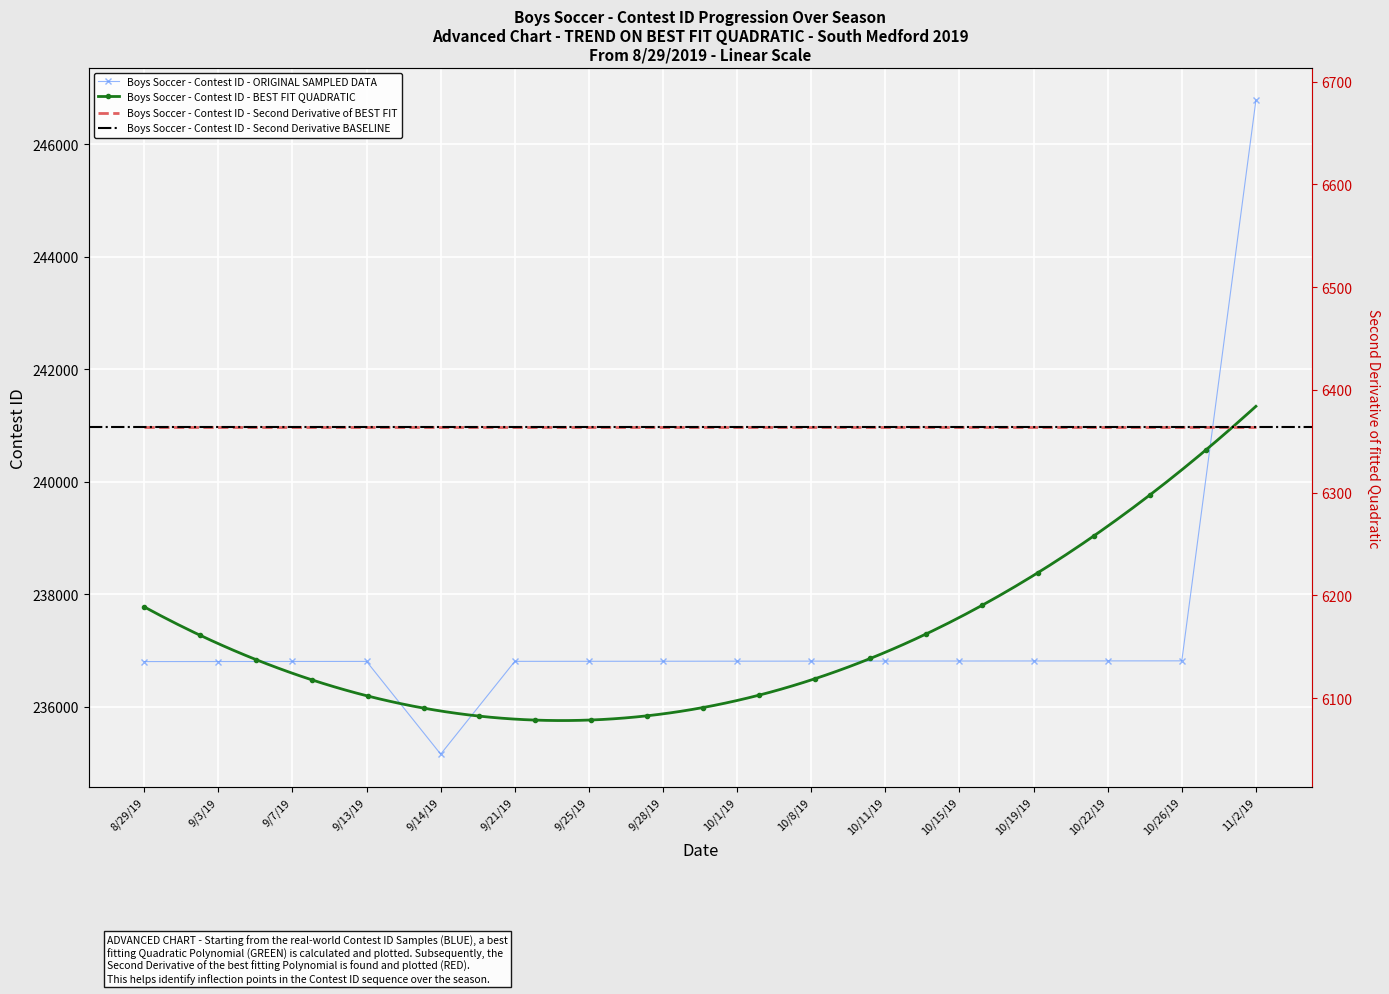

Which category has the highest value across all series?

11/2/19